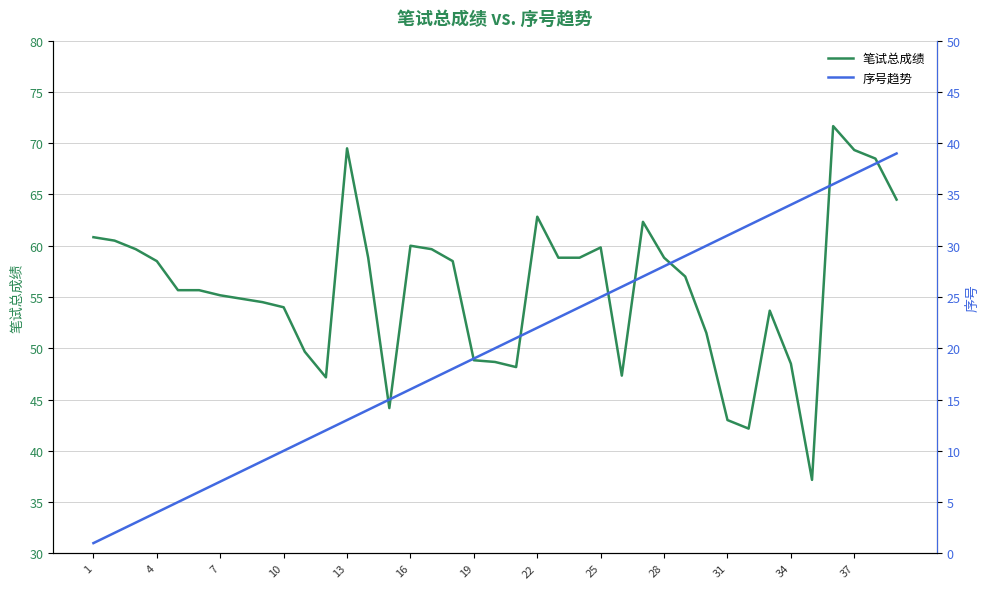

True or false: 序号趋势 has more than 2 interior local peaks.

False